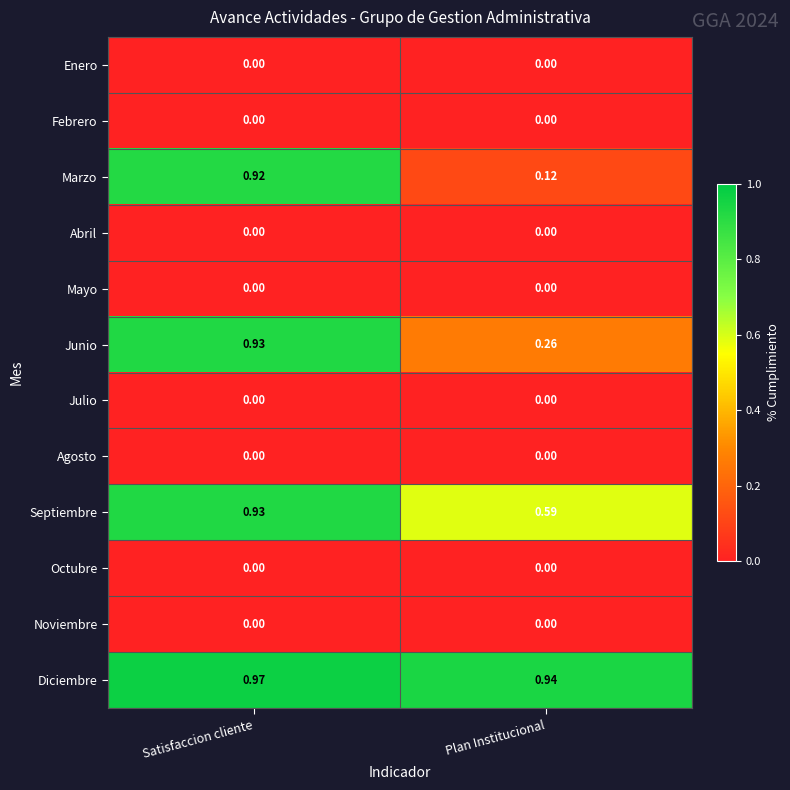

Which series has the widest spread of values?

Marzo